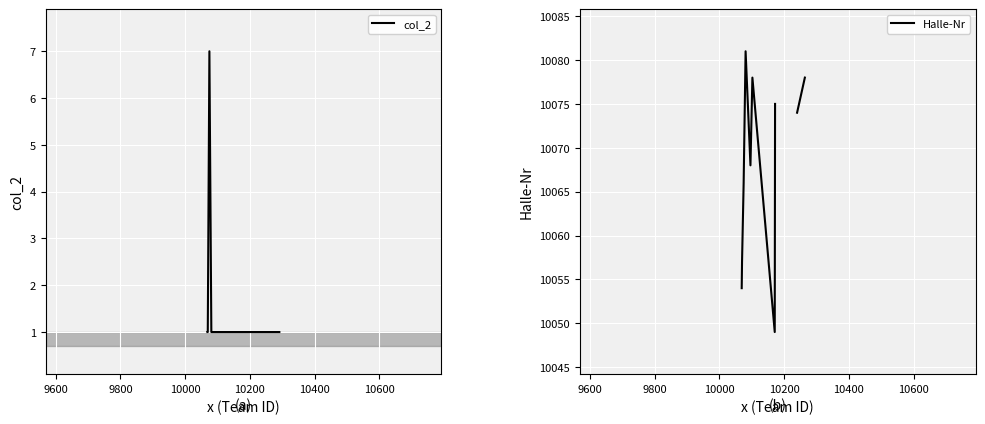

What is the minimum value shown in the chart?

1.0